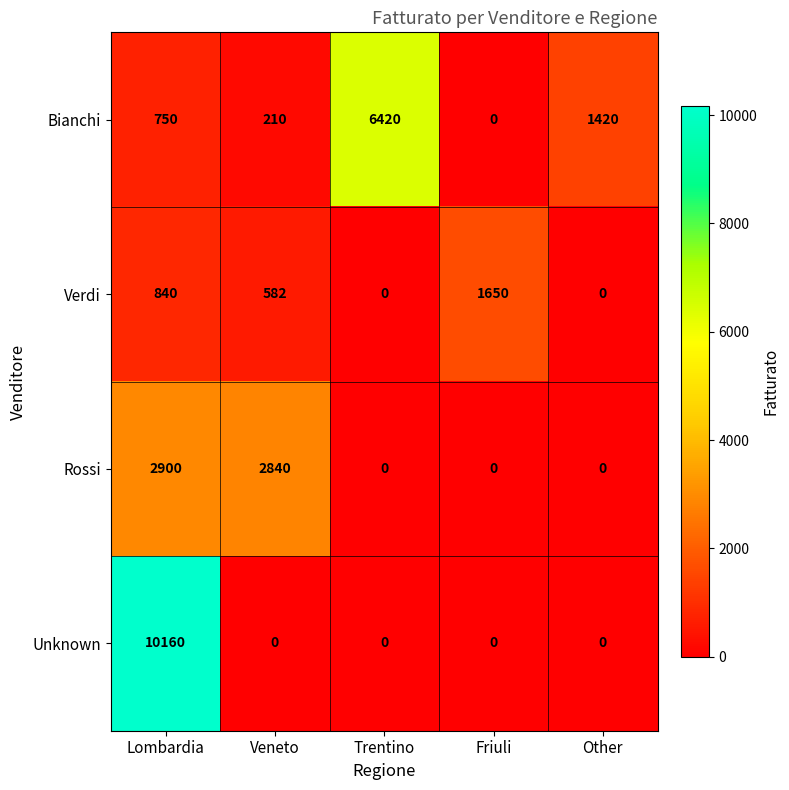

Reading left to right, list all the values displayed in this chart.

Bianchi: Lombardia=750	Veneto=210	Trentino=6420	Friuli=0	Other=1420
Verdi: Lombardia=840	Veneto=582	Trentino=0	Friuli=1650	Other=0
Rossi: Lombardia=2900	Veneto=2840	Trentino=0	Friuli=0	Other=0
Unknown: Lombardia=10160	Veneto=0	Trentino=0	Friuli=0	Other=0